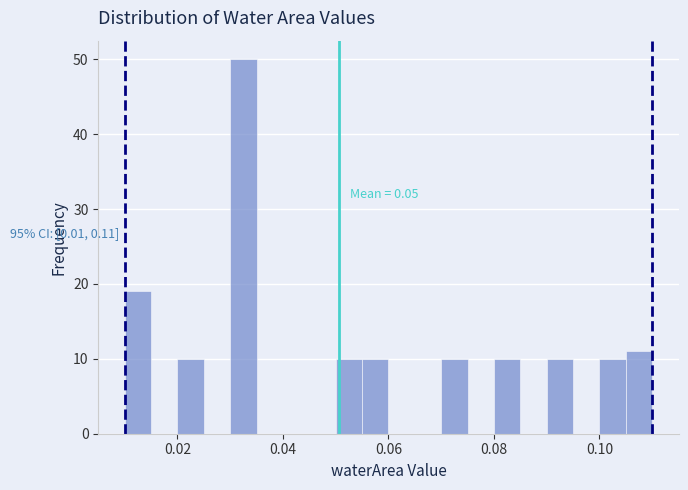

Read against the x-axis, roughly where is the centre of the tallest bar?

0.032